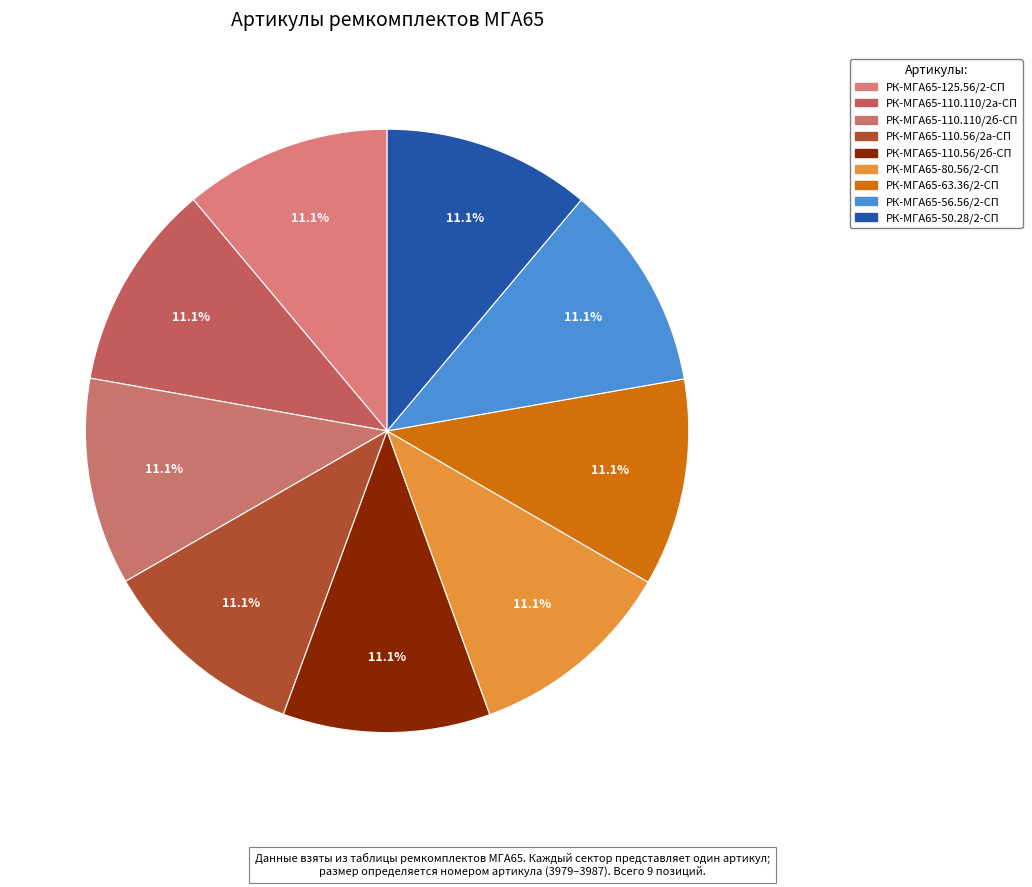

Count the number of slices in the pie.

9